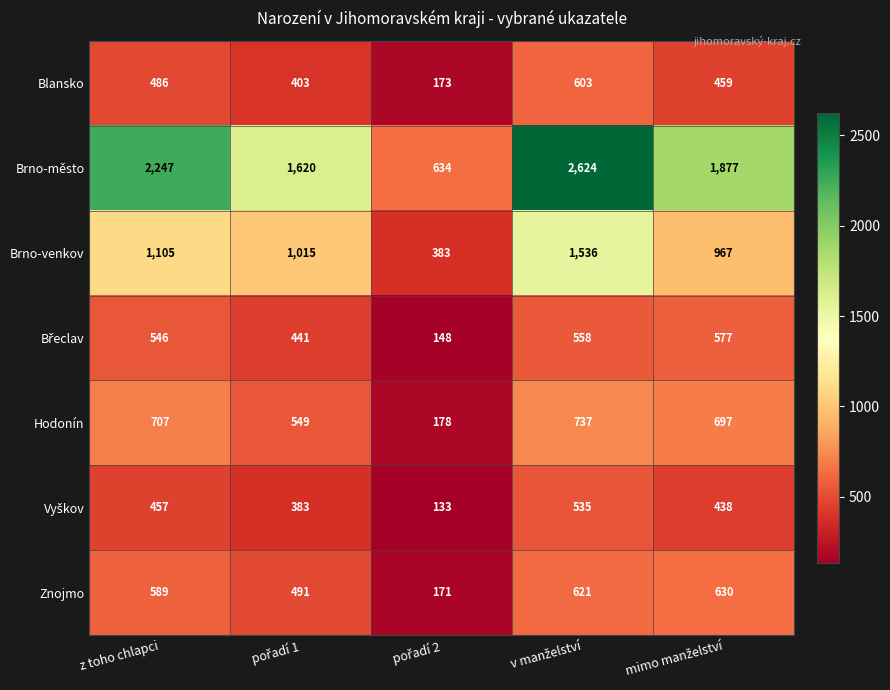

At how many categories does at least one series exceed 457?

5